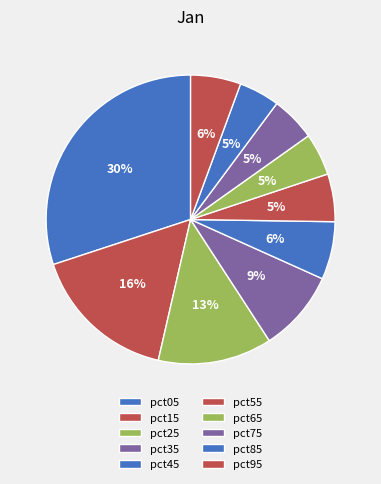

Count the number of slices in the pie.

10